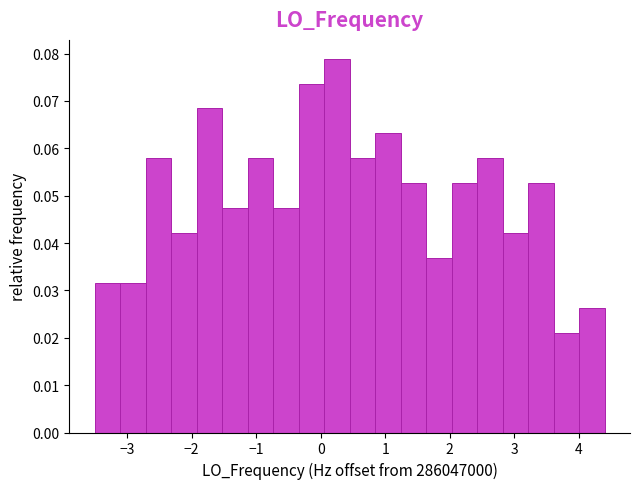

Read against the x-axis, roughly where is the centre of the tallest bar?

0.3